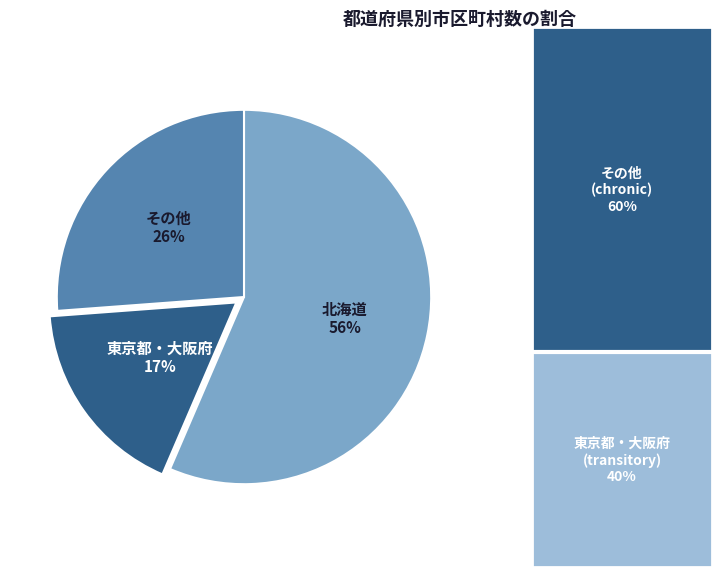

To the nearest percent, what is the difference between the largest and smallest slice percentages?

39%